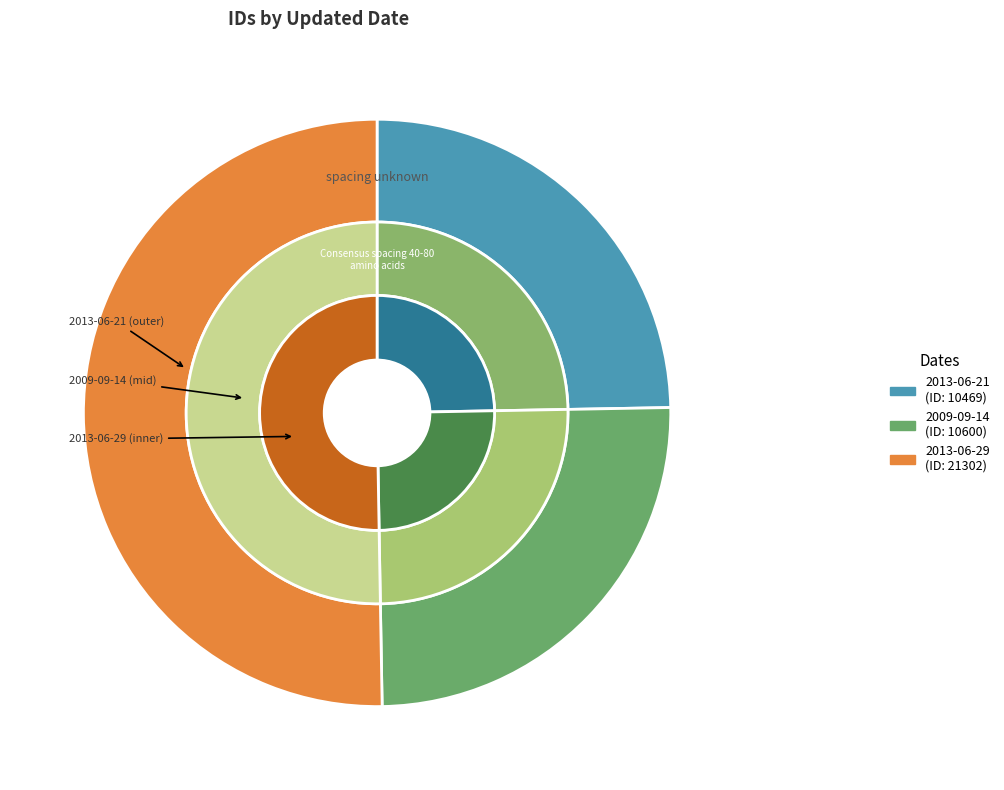

What percentage is the 2013-06-29 slice, to the nearest percent?

50%